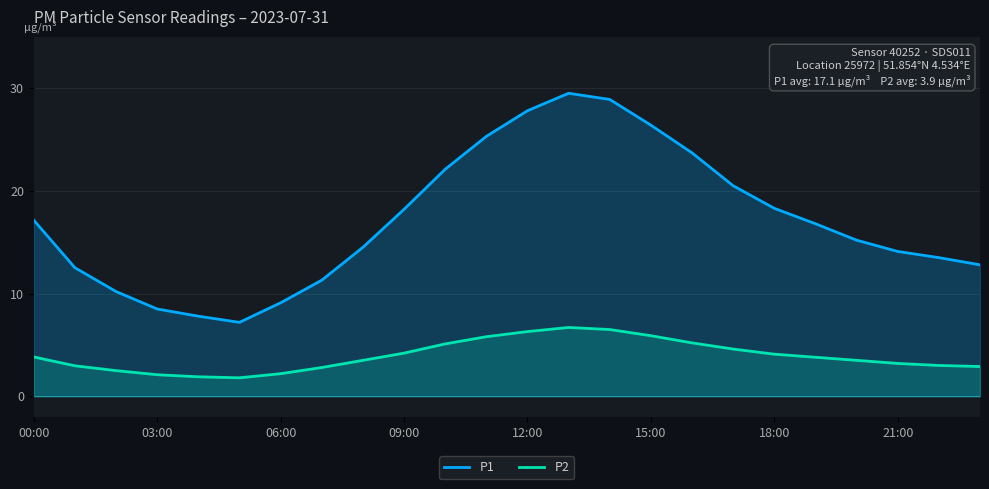

What is the total value across all series at 18:00?

22.4